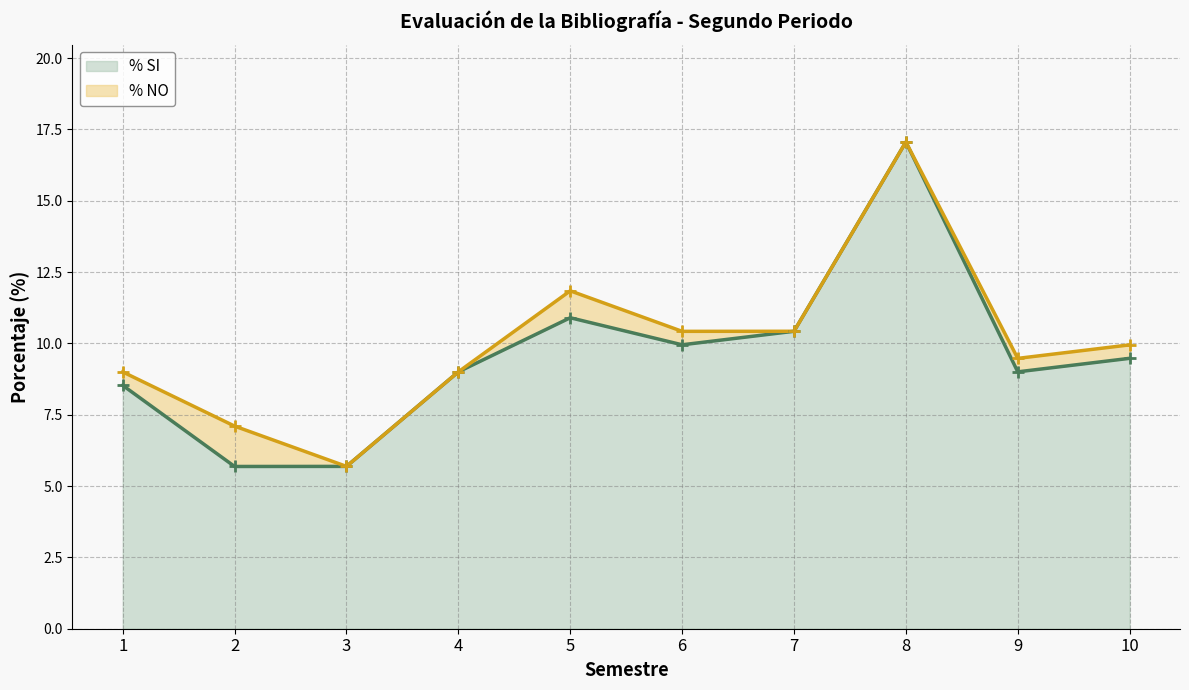

Is it true that the value at 1 is 11.5?

False